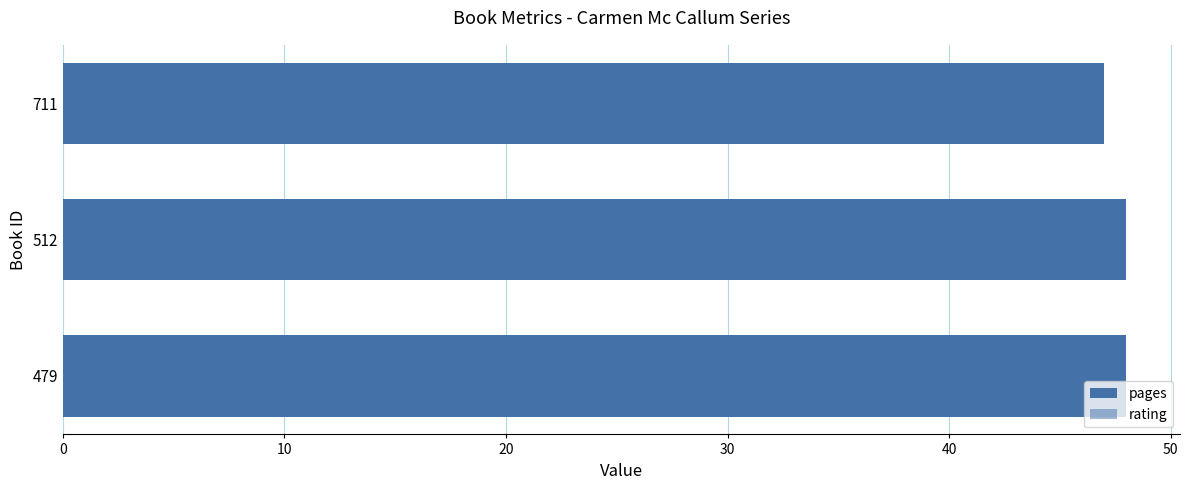

The value of rating at 711 is 11. True or false?

False